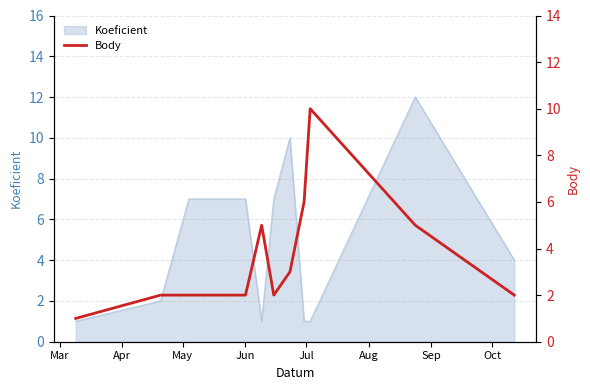

What is the highest value of the Koeficient series?

12